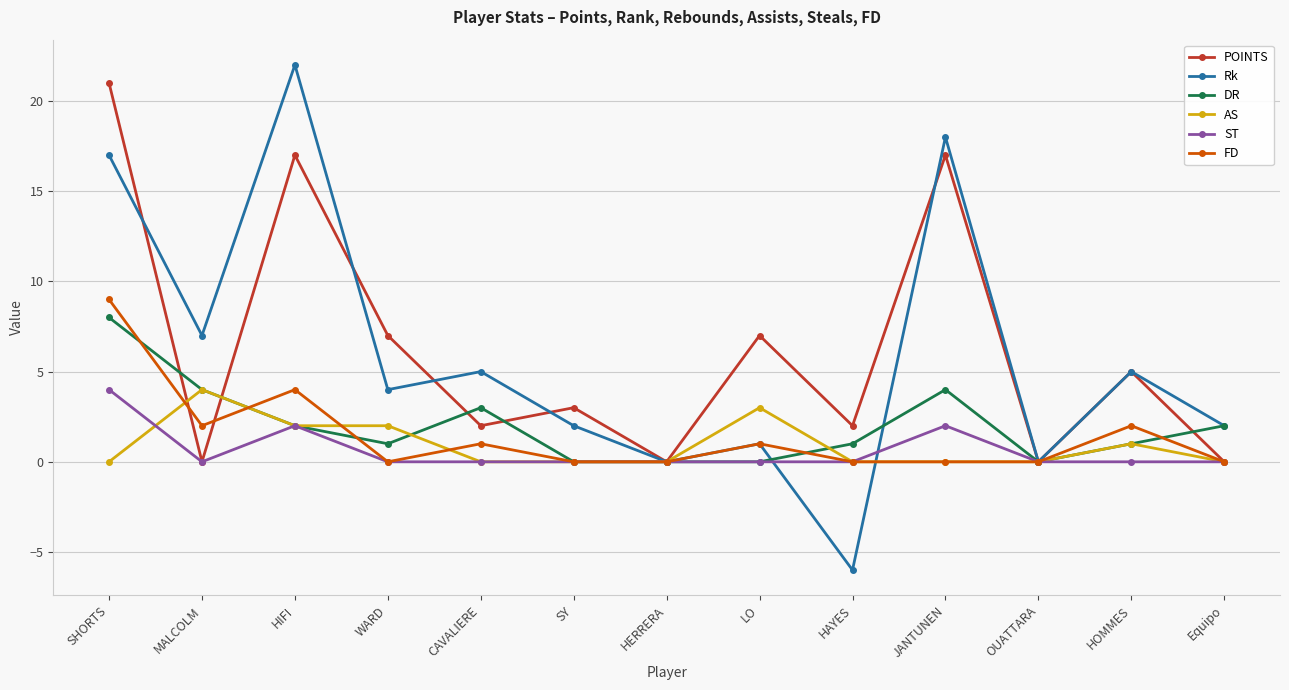

How many data points does each series have?

13